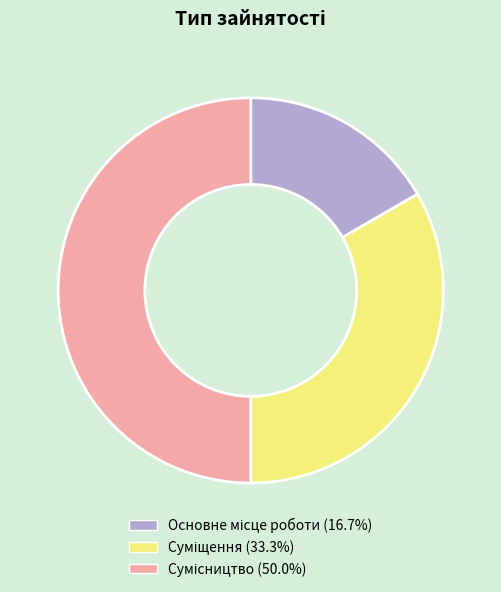

Count the number of slices in the pie.

3